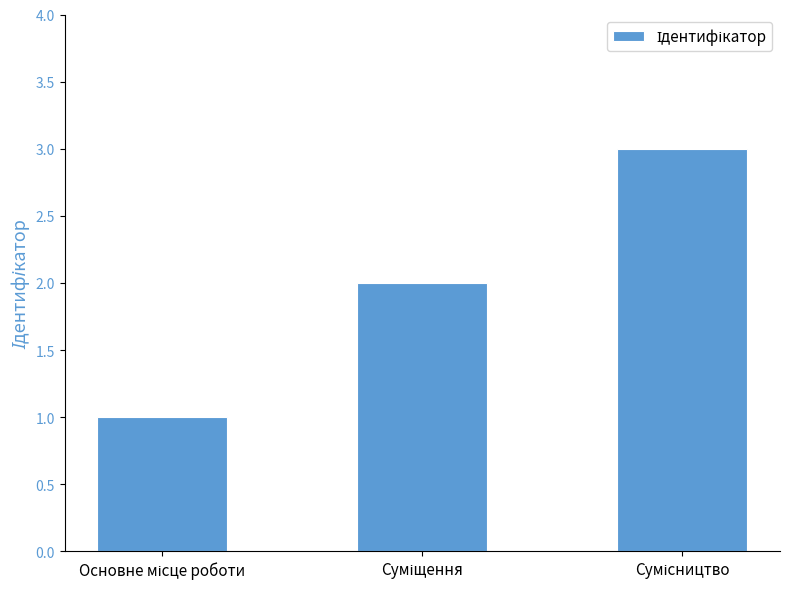

What is the greatest value displayed?

3